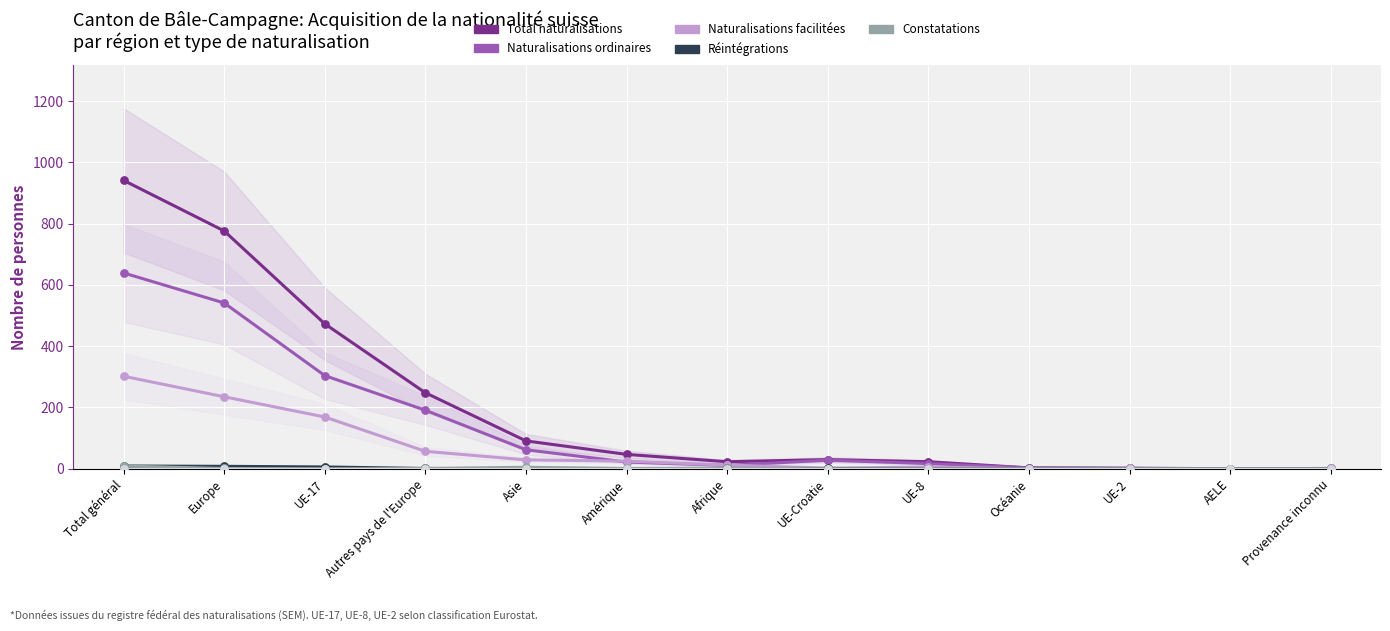

Is the value of Suisses par adoption at Afrique greater than the value of Constatations at Provenance inconnu?

No